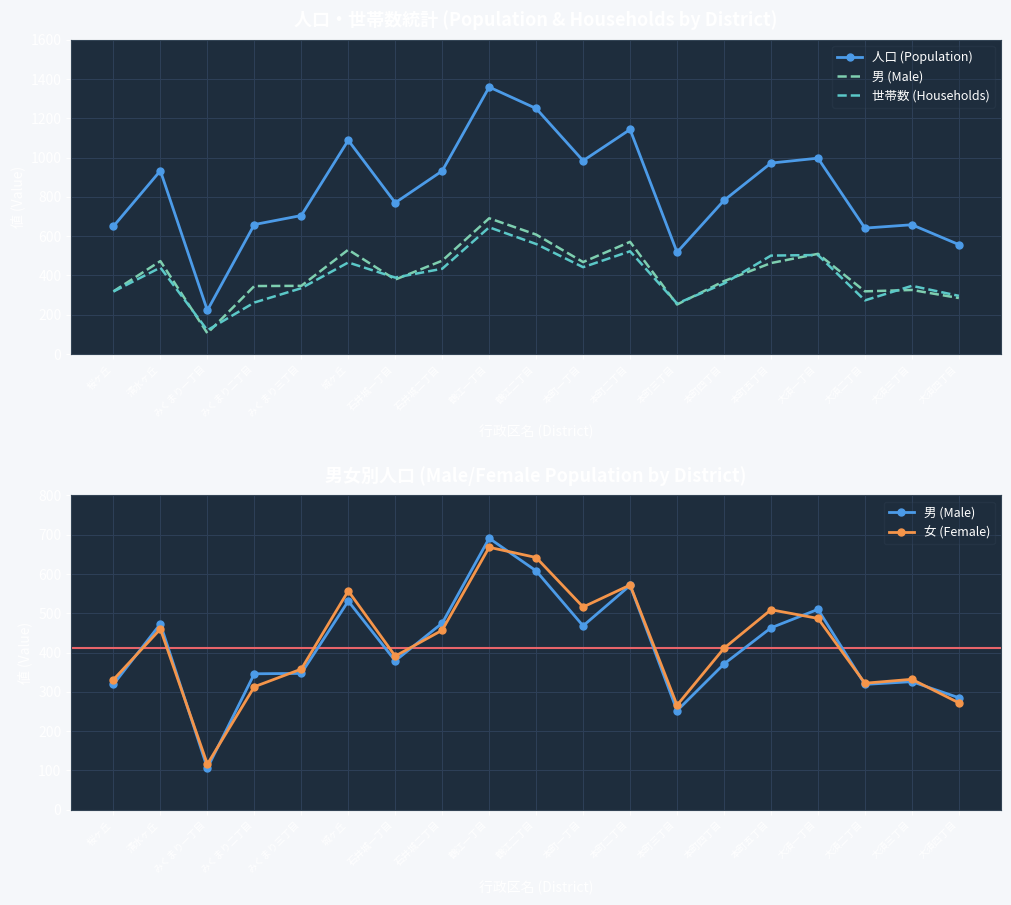

What is the sum of the 女 (Female) values at 本町五丁目 and 鶴江一丁目?

1177